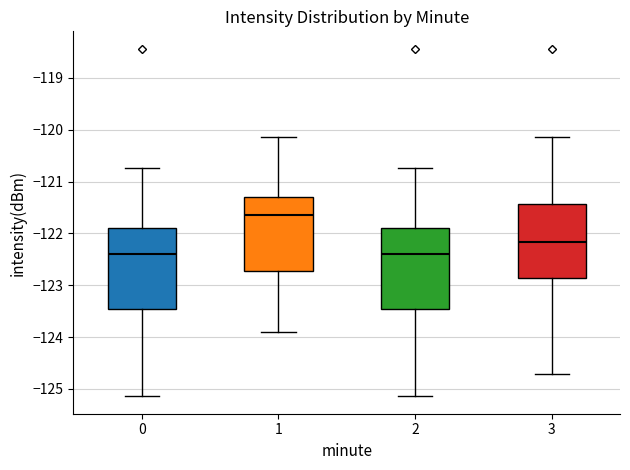

Reading left to right, transcribe this box plot: for each box, give where its median line is, the range the box spans, and where its two whiskers end, as read against the y-axis. The values are not printed on the chart, so give them approximately, as read against the axis.

0: median -122.4, box -123.5 to -121.9, whiskers -125.1 to -120.7
1: median -121.6, box -122.7 to -121.3, whiskers -123.9 to -120.1
2: median -122.4, box -123.5 to -121.9, whiskers -125.1 to -120.7
3: median -122.2, box -122.9 to -121.4, whiskers -124.7 to -120.1